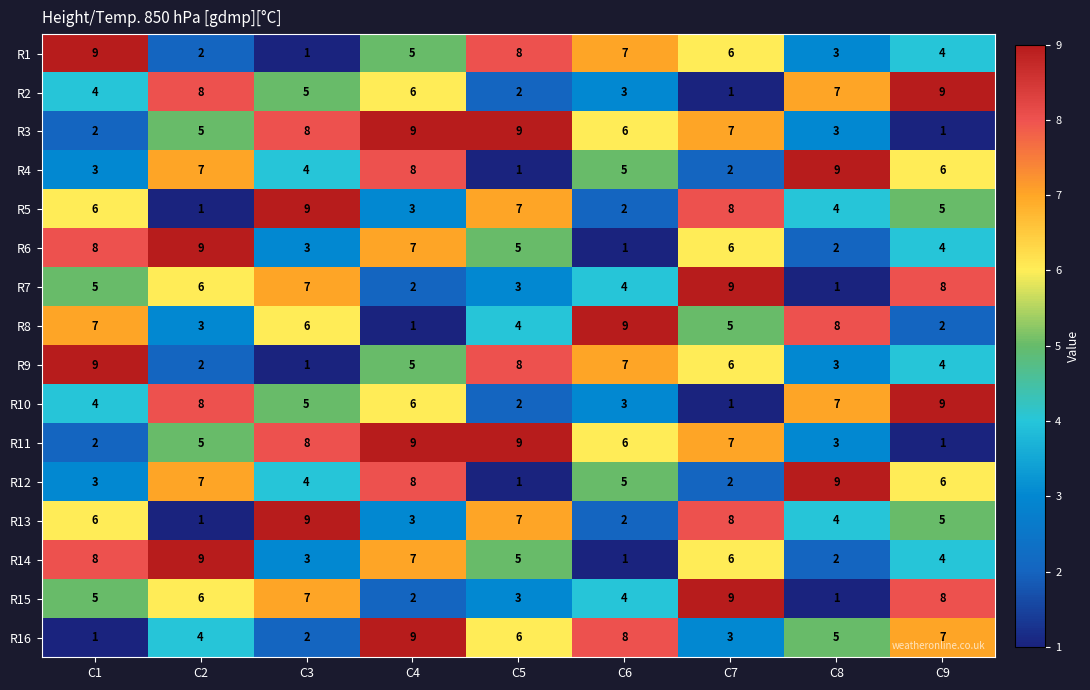

Count the number of categories in the chart.

9